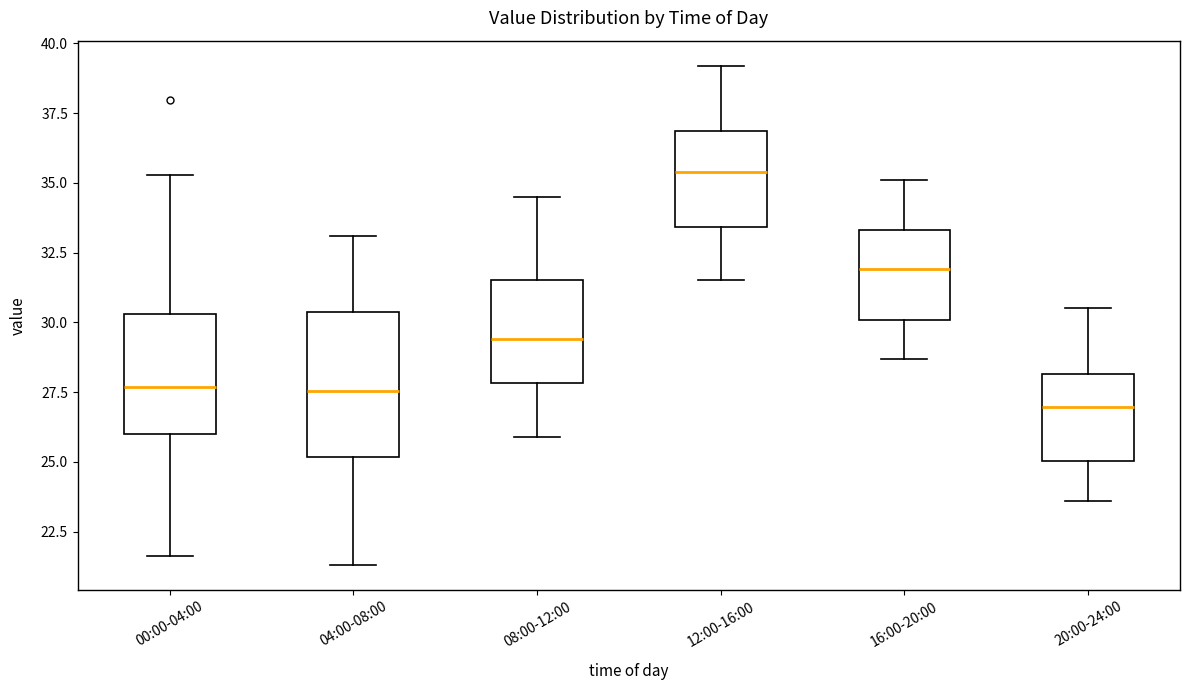

Which box's median line is the highest?

12:00-16:00